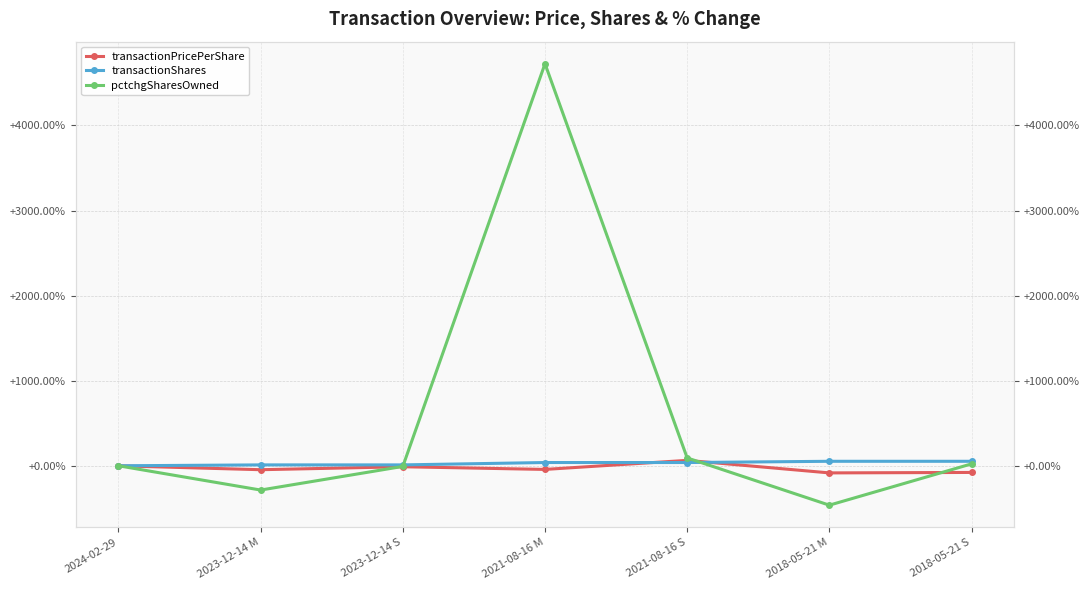

How many data points does each series have?

7